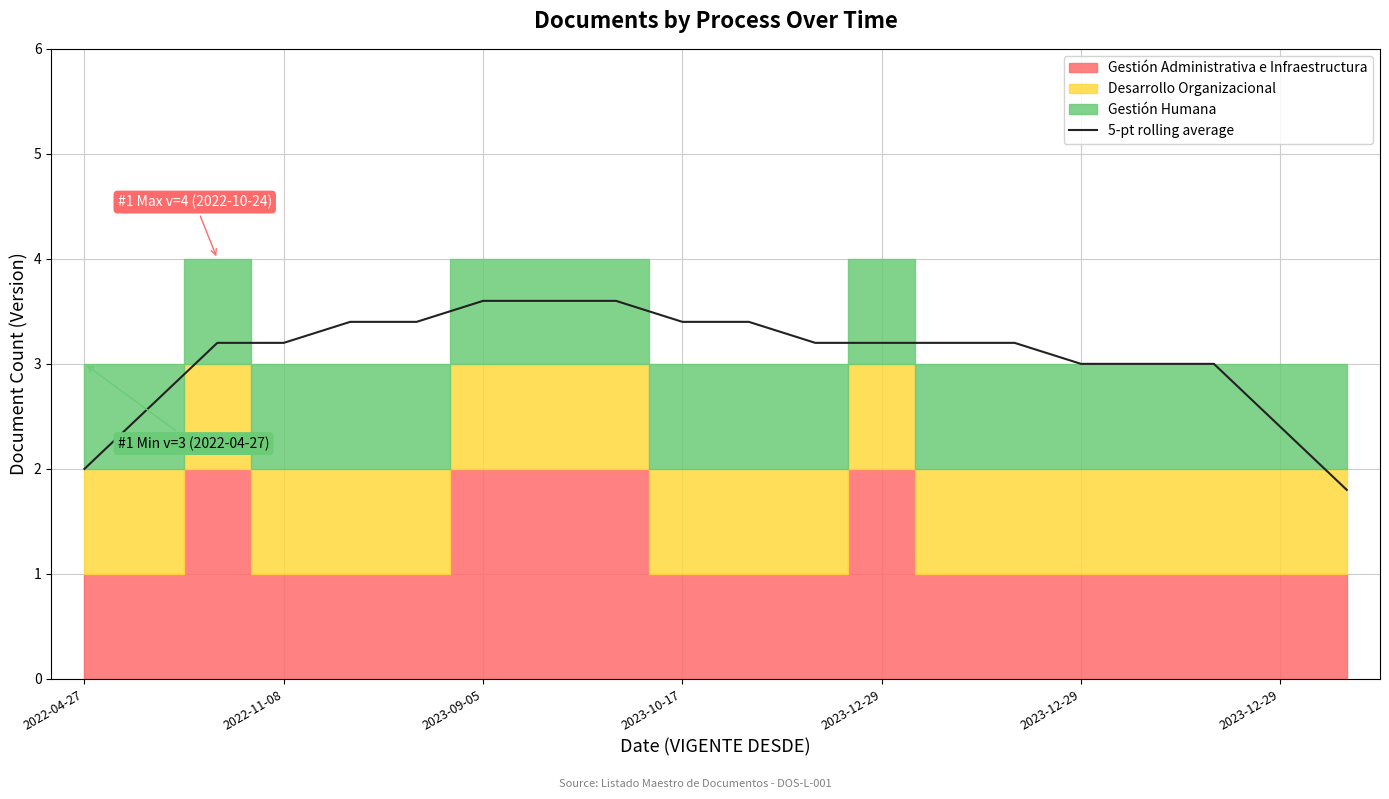

Reading right to left, extract all data points from this chart.

1.8	2.4	3.0	3.0	3.0	3.2	3.2	3.2	3.2	3.4	3.4	3.6	3.6	3.6	3.4	3.4	3.2	3.2	2.6	2.0